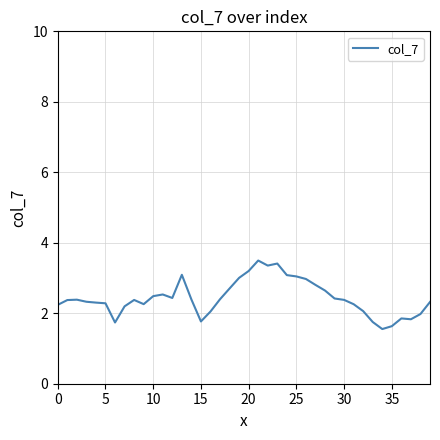

What is the difference between the maximum and minimum values?

1.9